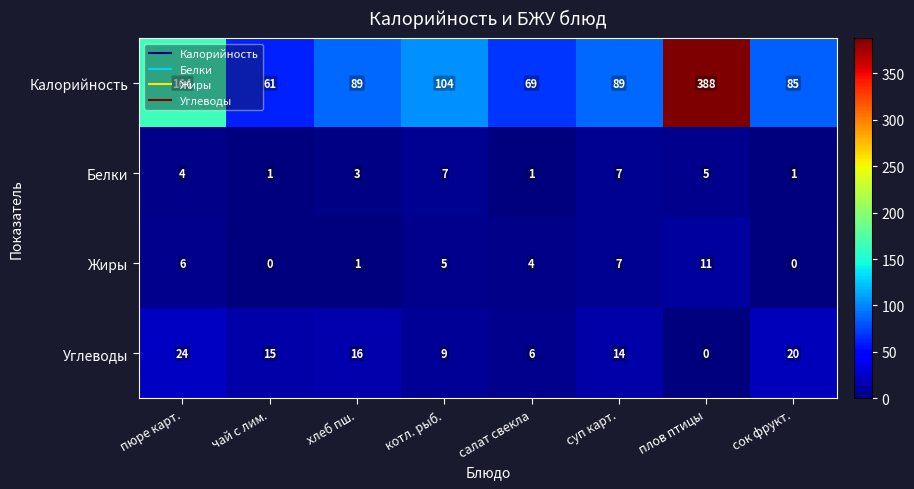

What is the sum of all Белки values?

29